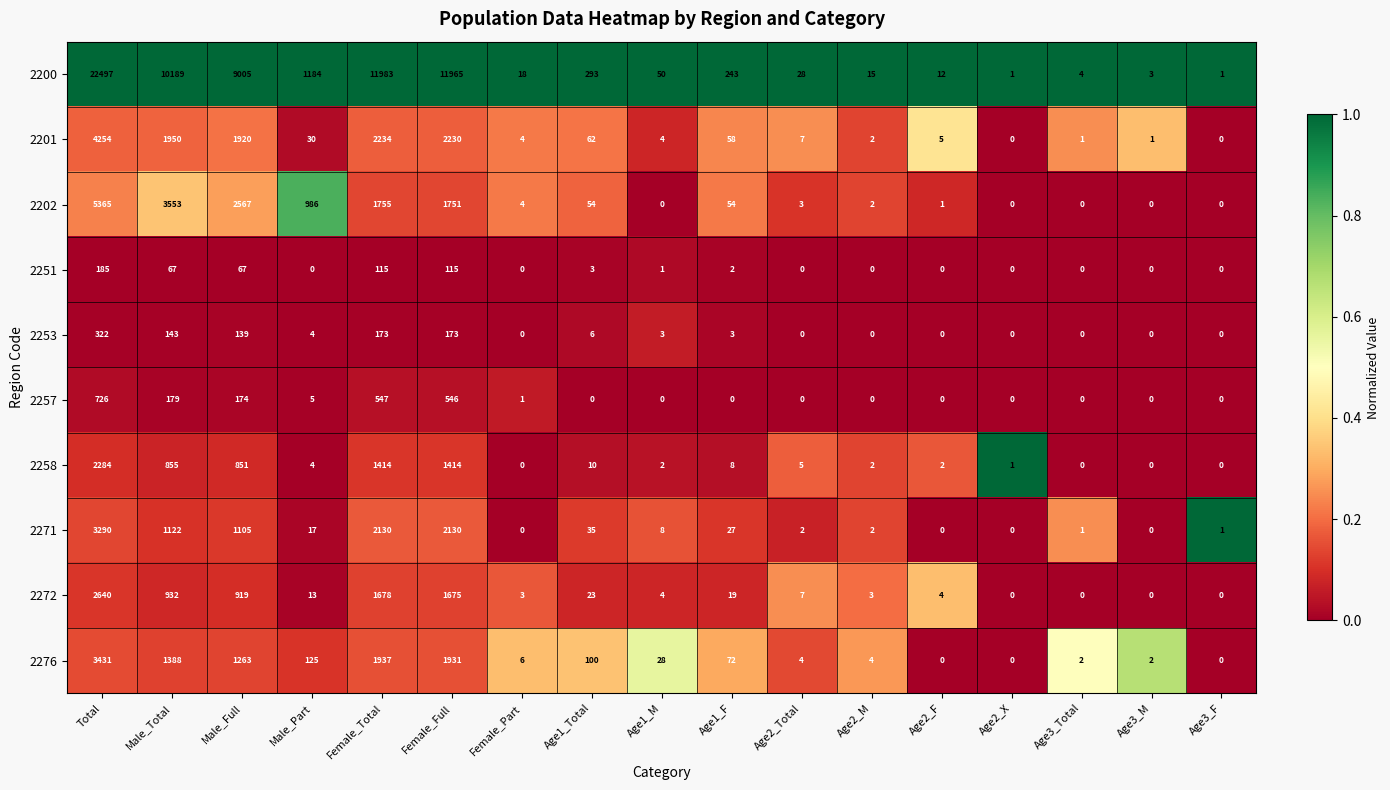

The value of 2201 at Age2_M is 1. True or false?

False